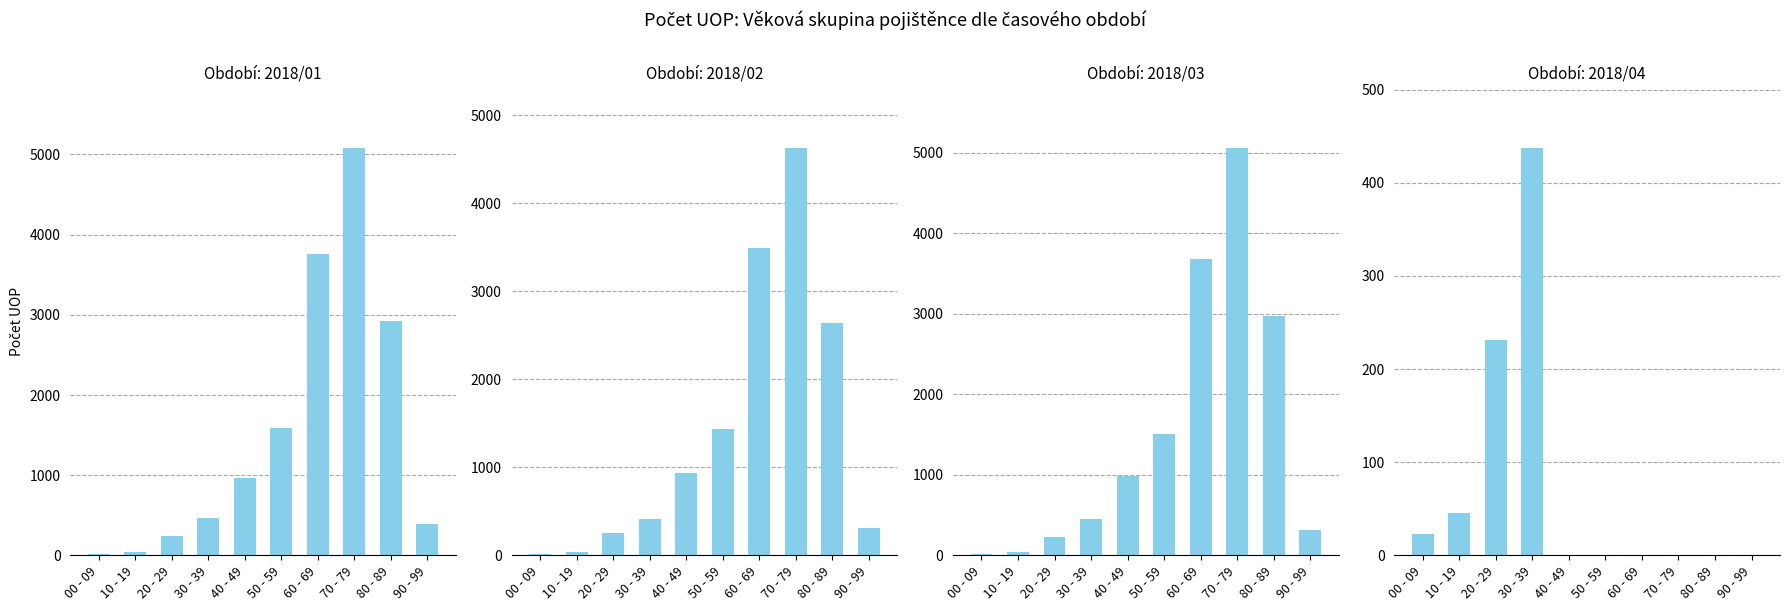

Reading left to right, transcribe all the data shown in this chart.

2018/01: 00 - 09=19	10 - 19=44	20 - 29=248	30 - 39=466	40 - 49=967	50 - 59=1587	60 - 69=3758	70 - 79=5077	80 - 89=2920	90 - 99=387
2018/02: 00 - 09=19	10 - 19=42	20 - 29=257	30 - 39=408	40 - 49=935	50 - 59=1436	60 - 69=3496	70 - 79=4623	80 - 89=2635	90 - 99=313
2018/03: 00 - 09=23	10 - 19=45	20 - 29=224	30 - 39=456	40 - 49=988	50 - 59=1508	60 - 69=3678	70 - 79=5058	80 - 89=2973	90 - 99=319
2018/04: 00 - 09=23	10 - 19=45	20 - 29=231	30 - 39=437	40 - 49=0	50 - 59=0	60 - 69=0	70 - 79=0	80 - 89=0	90 - 99=0